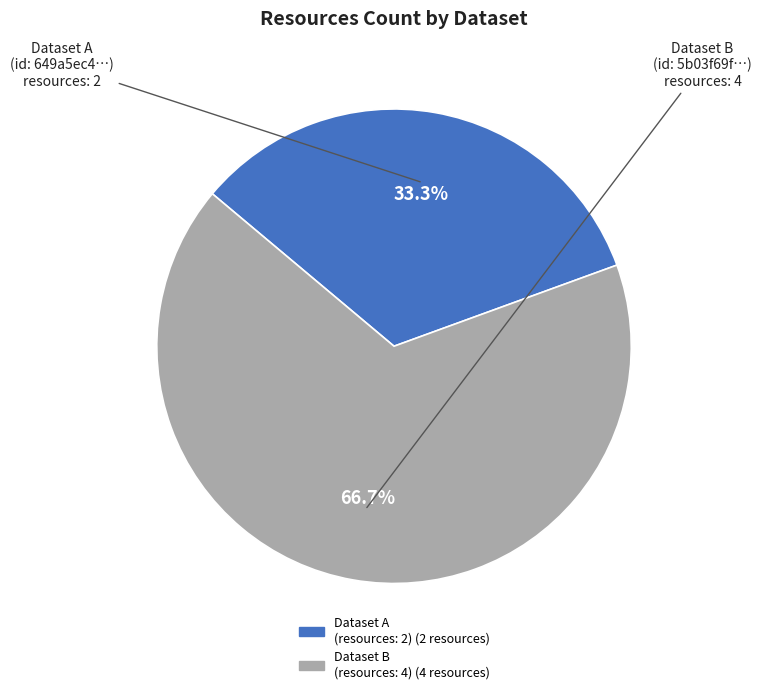

Is there a majority slice in this chart?

Yes